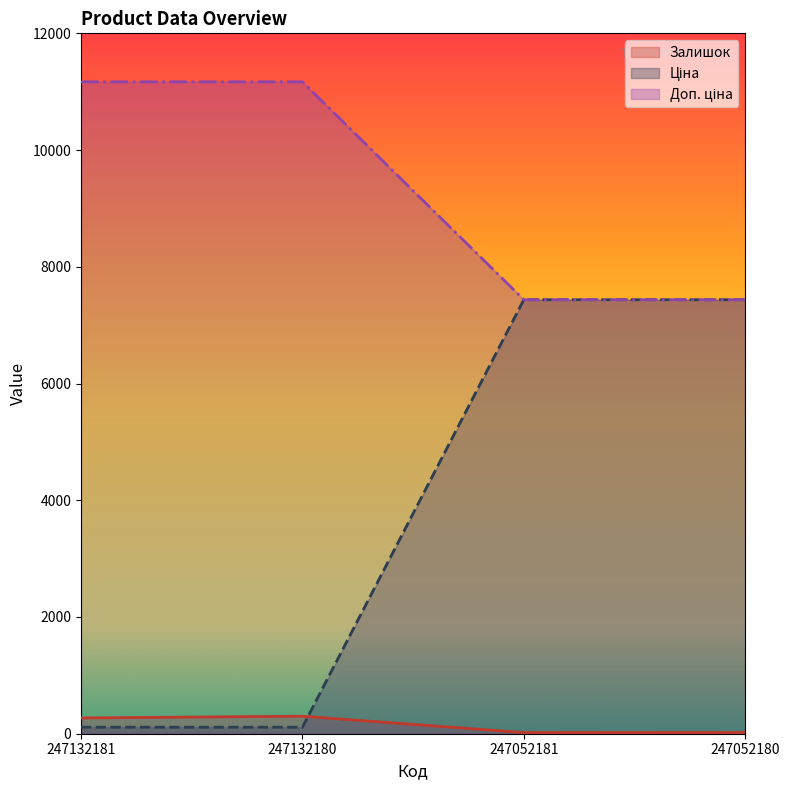

What is the average value of the Залишок series?

152.8